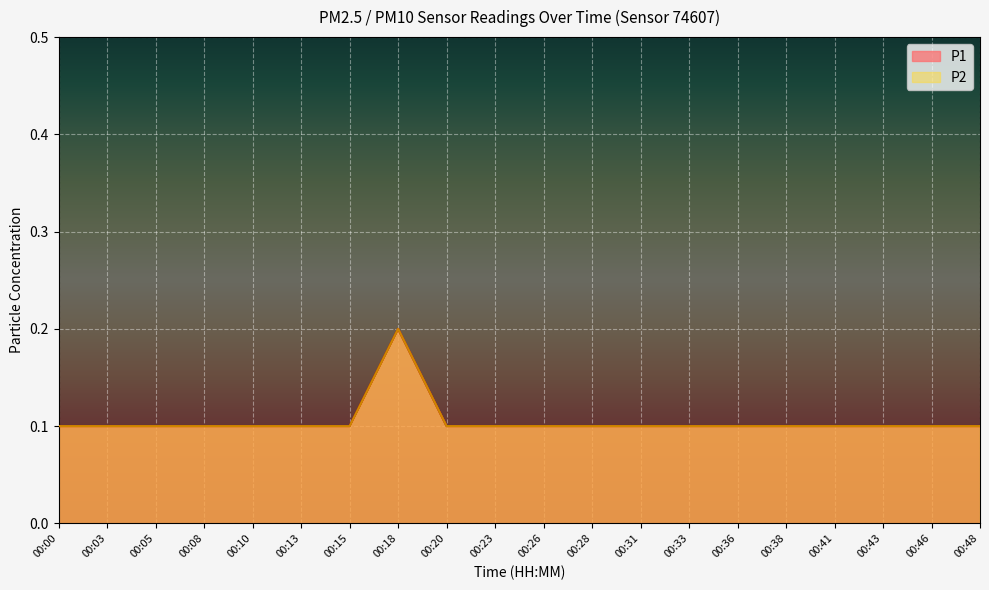

True or false: P1 and P2 cross at least once.

False